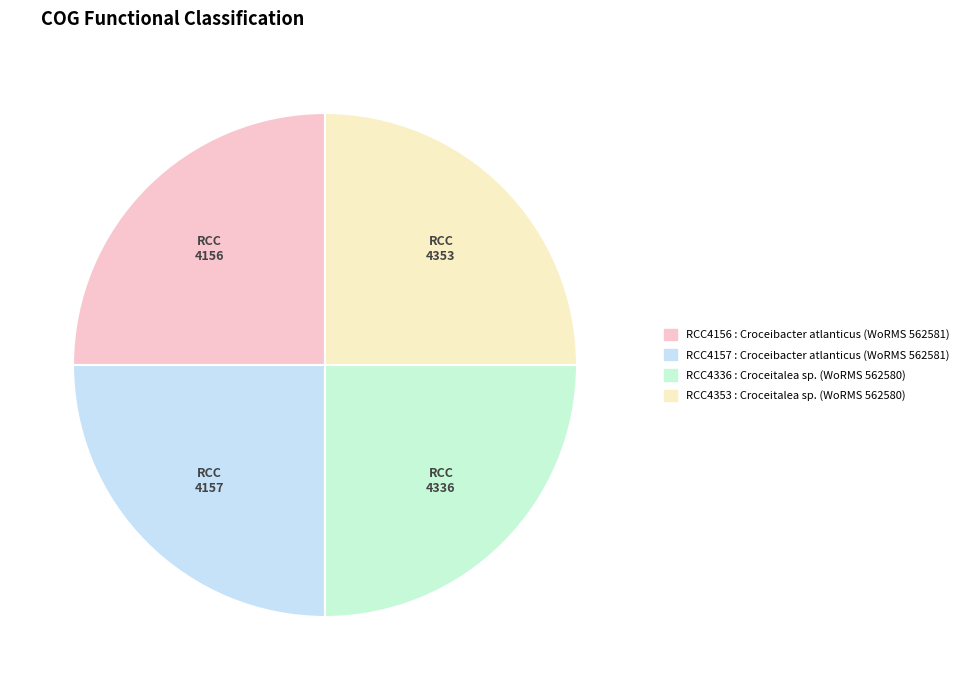

Does any single category account for the majority?

No